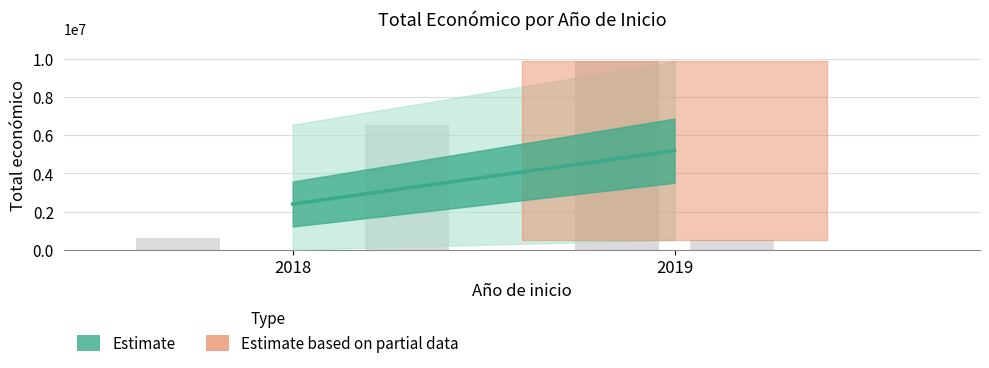

The value at 2019 is 5187917.0. True or false?

True